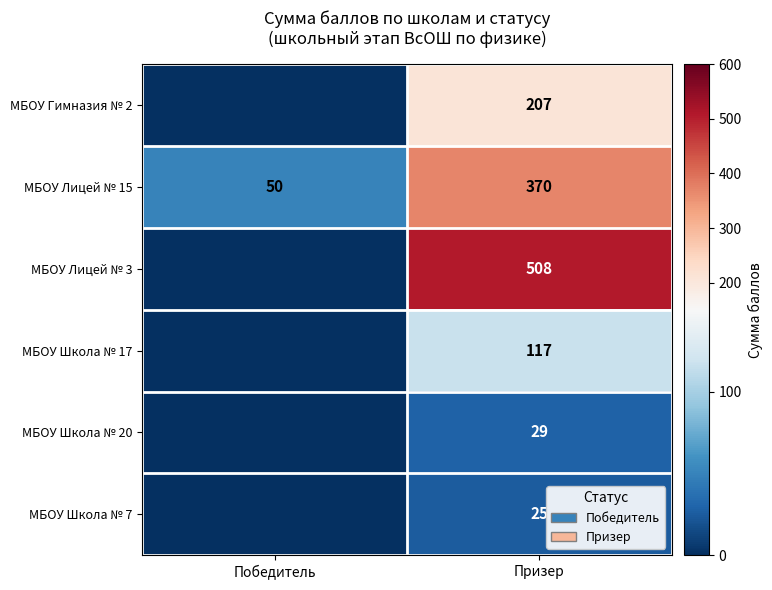

At which label is МБОУ Лицей № 15 closest to 210?

Победитель